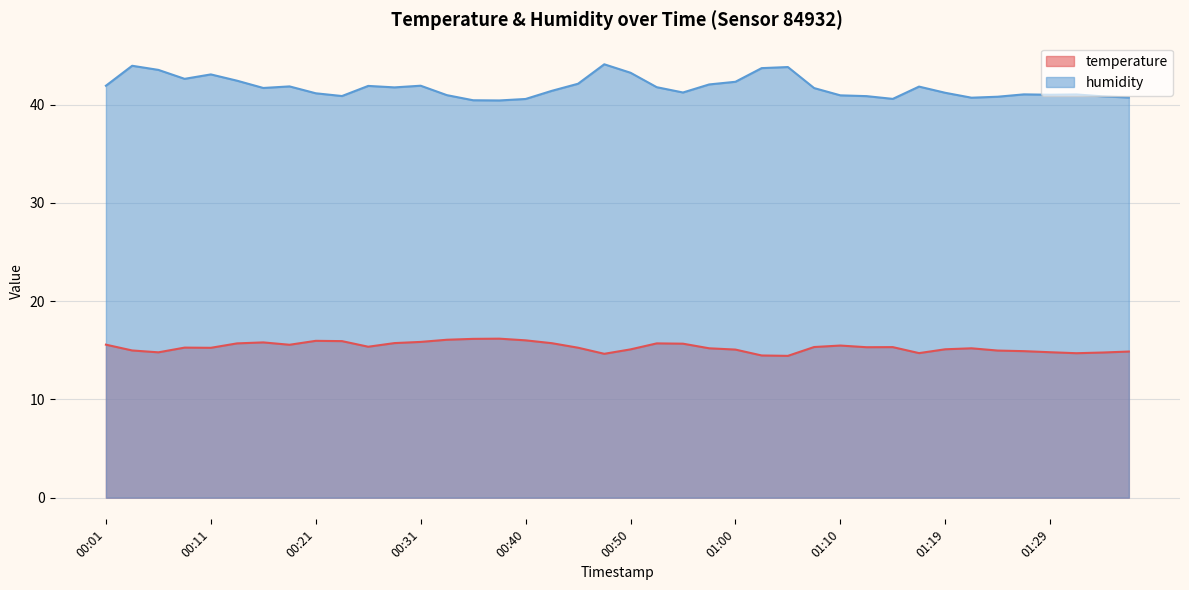

How many values in the humidity series exceed 41?

27